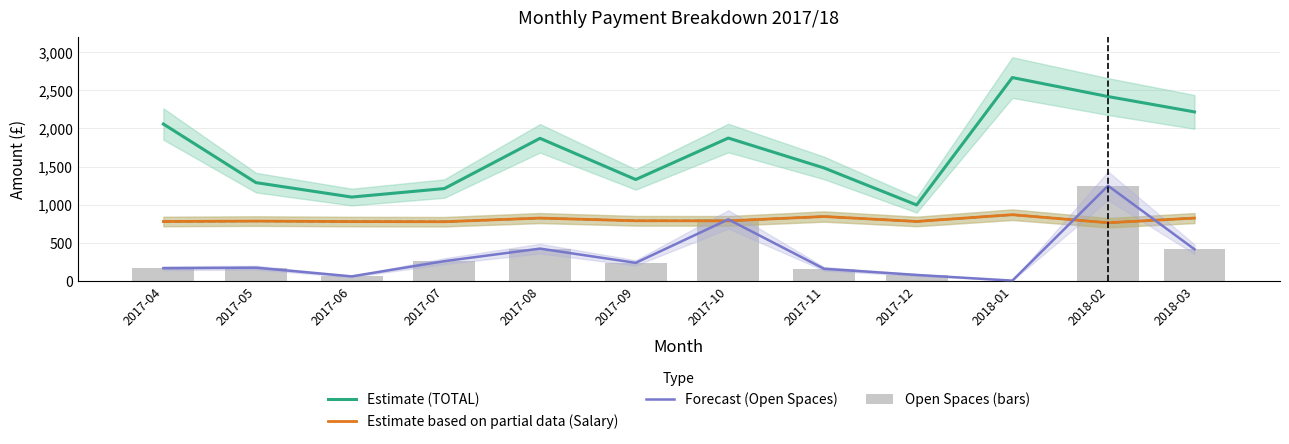

Between 2018-01 and 2017-10, which is larger?

2018-01